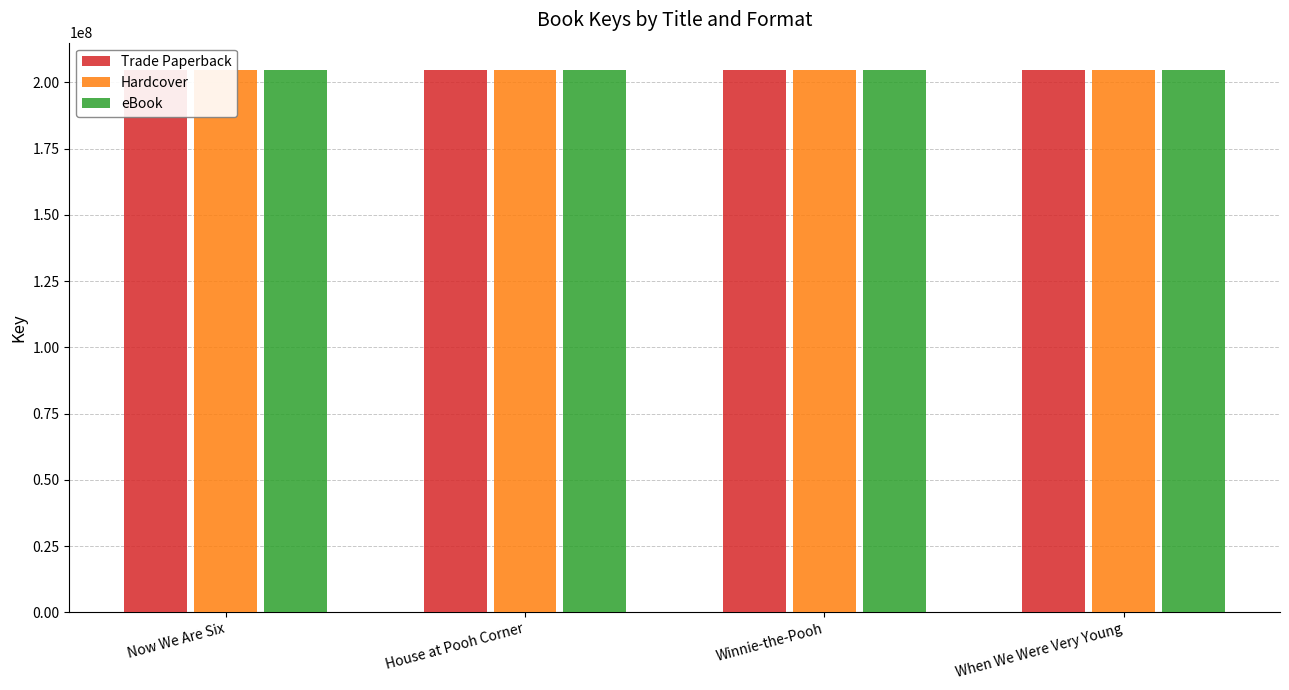

How many values in the eBook series are below 204728277?

2